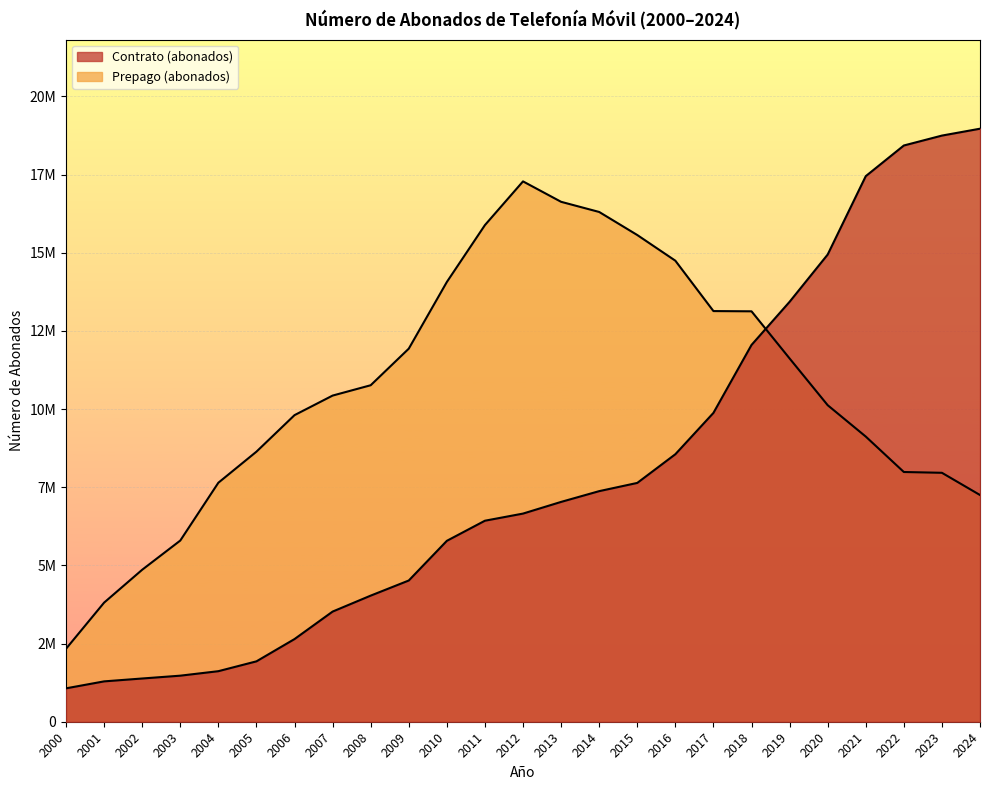

The Prepago (abonados) series shows 13341679 at 2023. True or false?

False